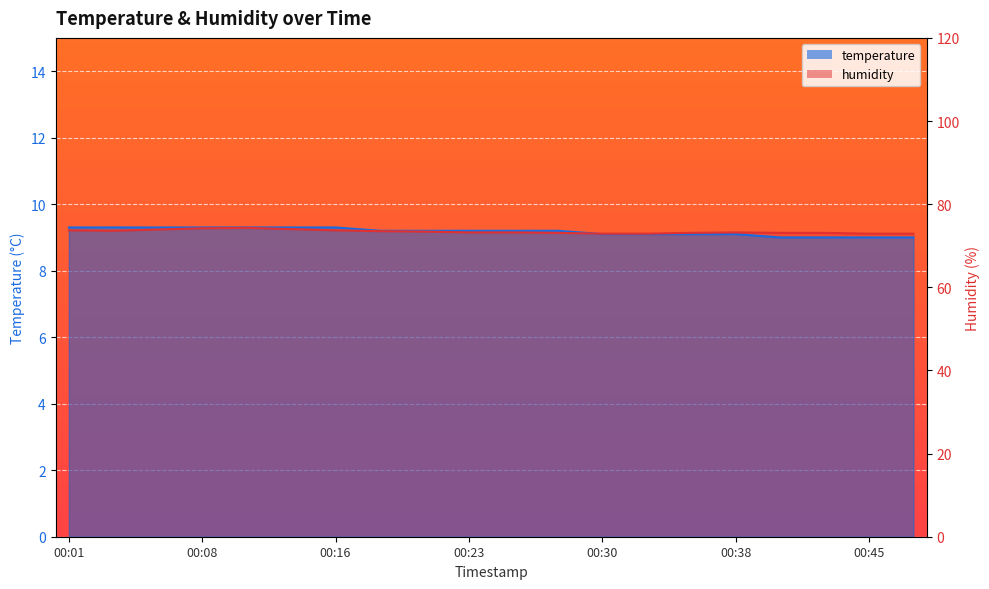

Which series changed the most between 00:28 and 00:43?

temperature